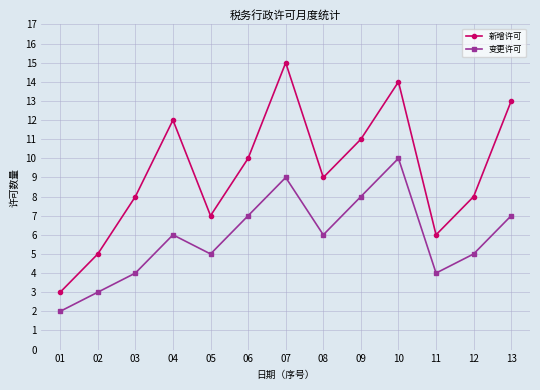

Rank the series by their average value, from lowest to highest.

变更许可, 新增许可